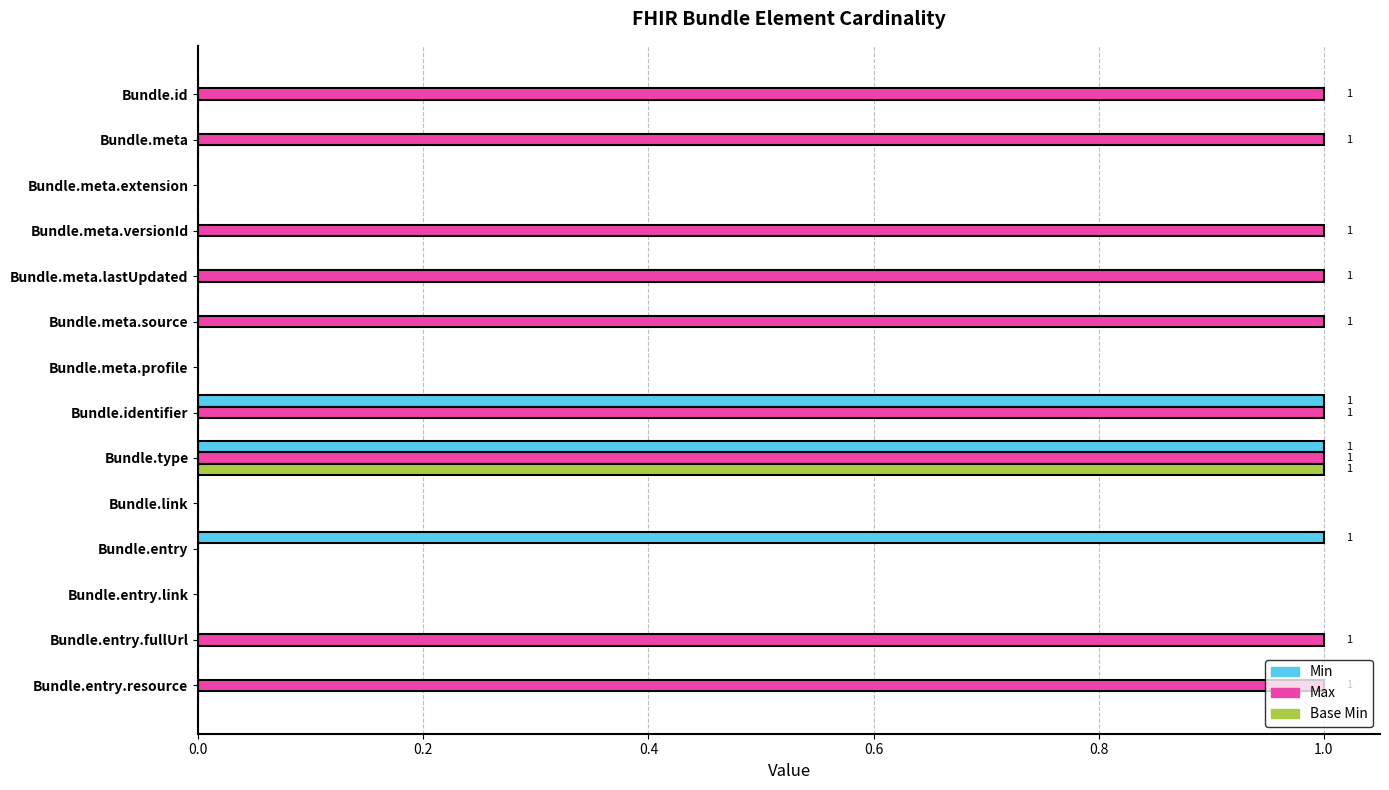

Between Bundle.id and Bundle.link, which series saw the biggest shift?

Max